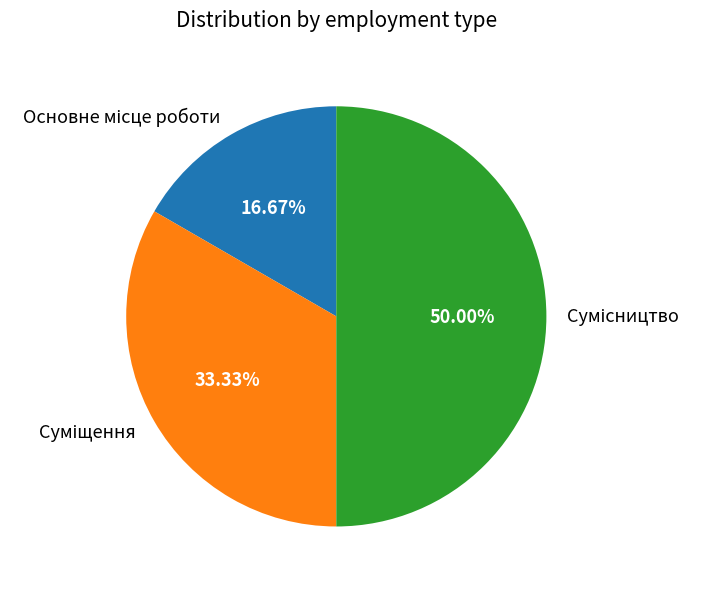

How many segments does this pie chart have?

3